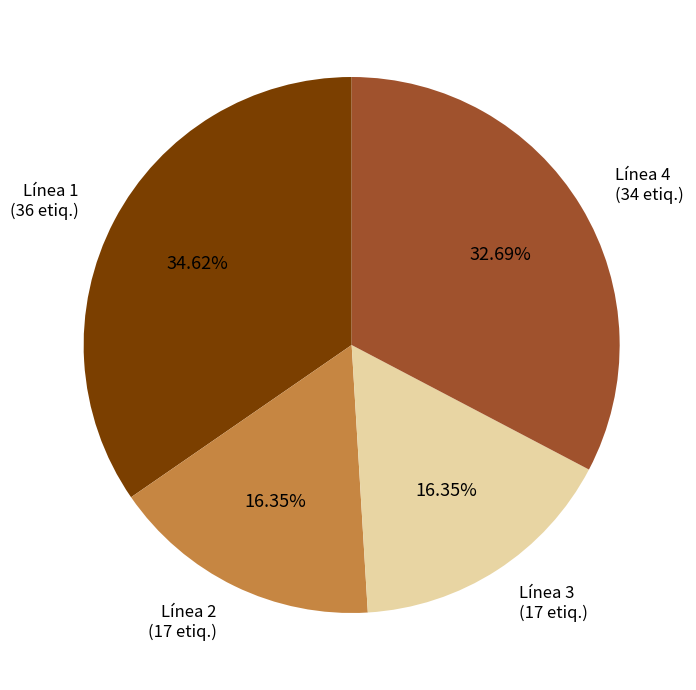

Is there a majority slice in this chart?

No